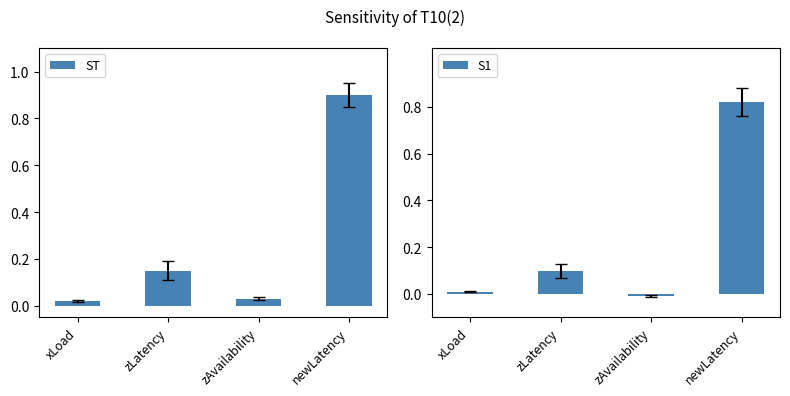

What is the difference between the maximum and minimum values in the ST series?

0.9